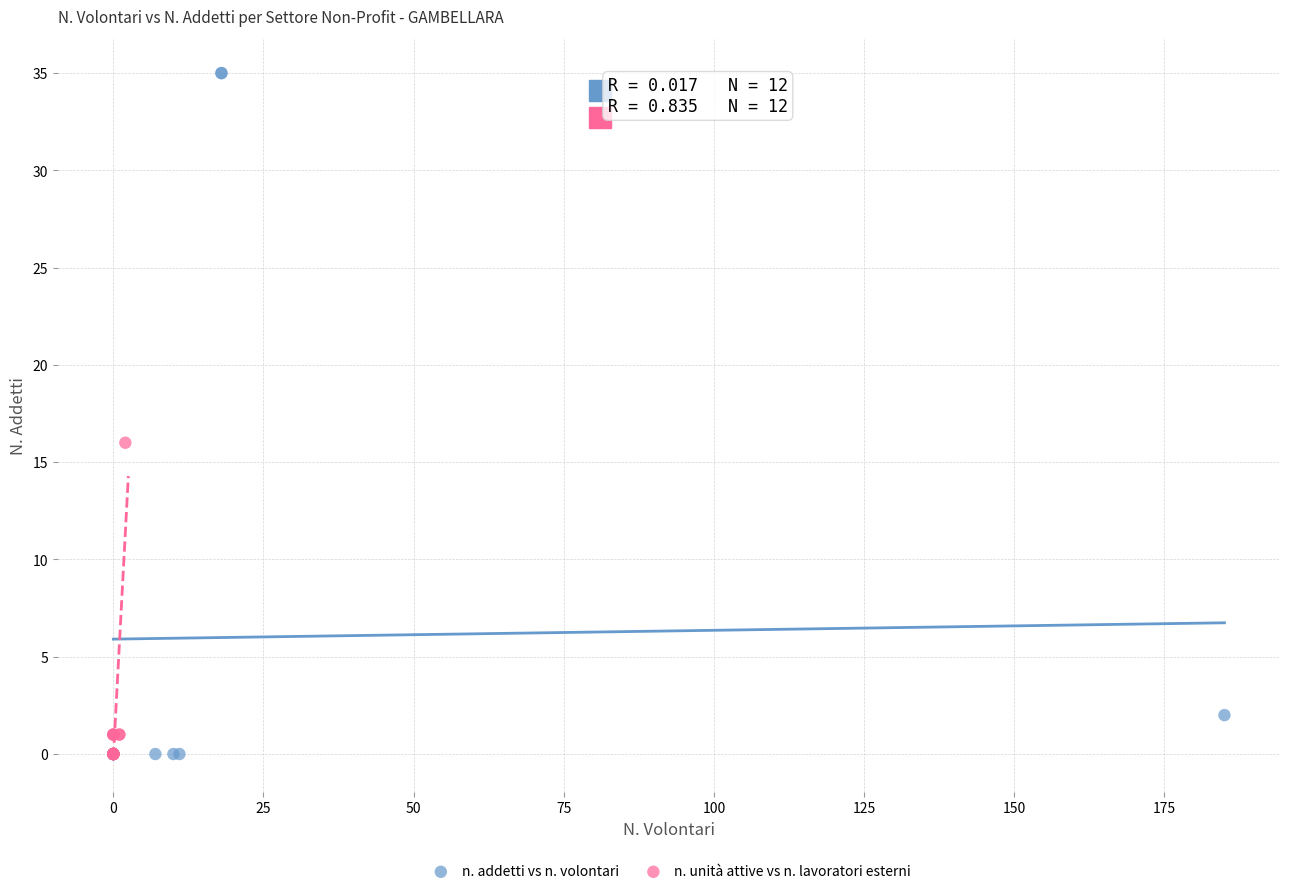

Which series contains the highest Y value?

n. addetti vs n. volontari